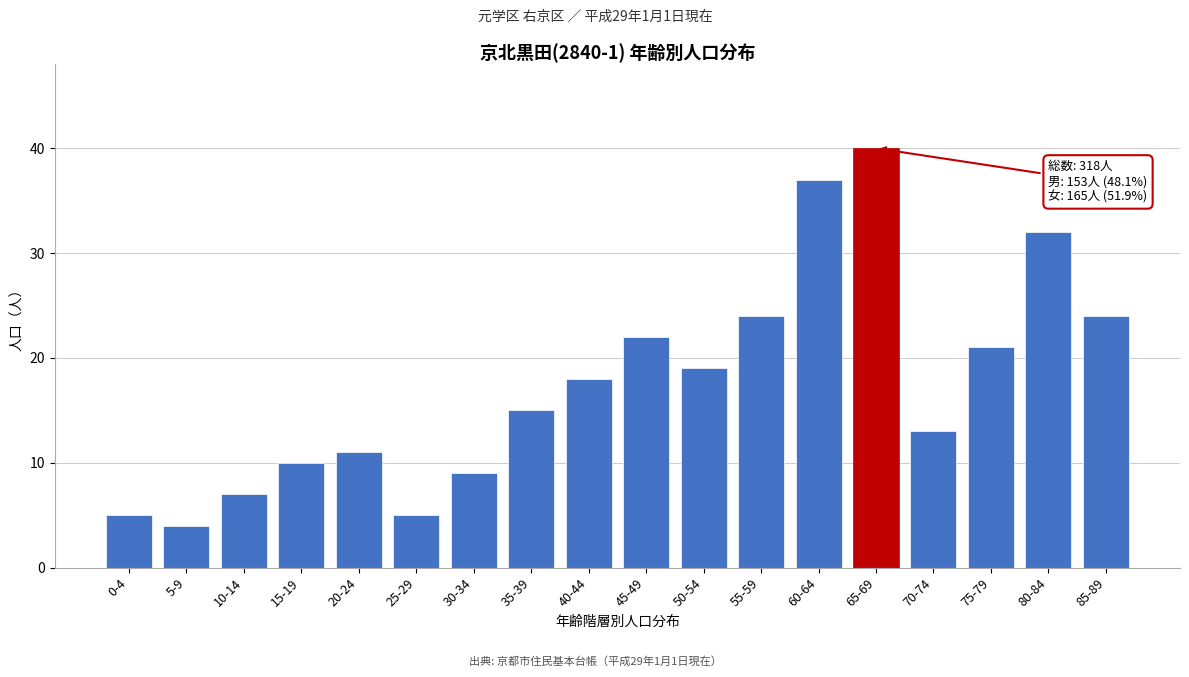

Reading left to right, list all the values displayed in this chart.

5	4	7	10	11	5	9	15	18	22	19	24	37	40	13	21	32	24